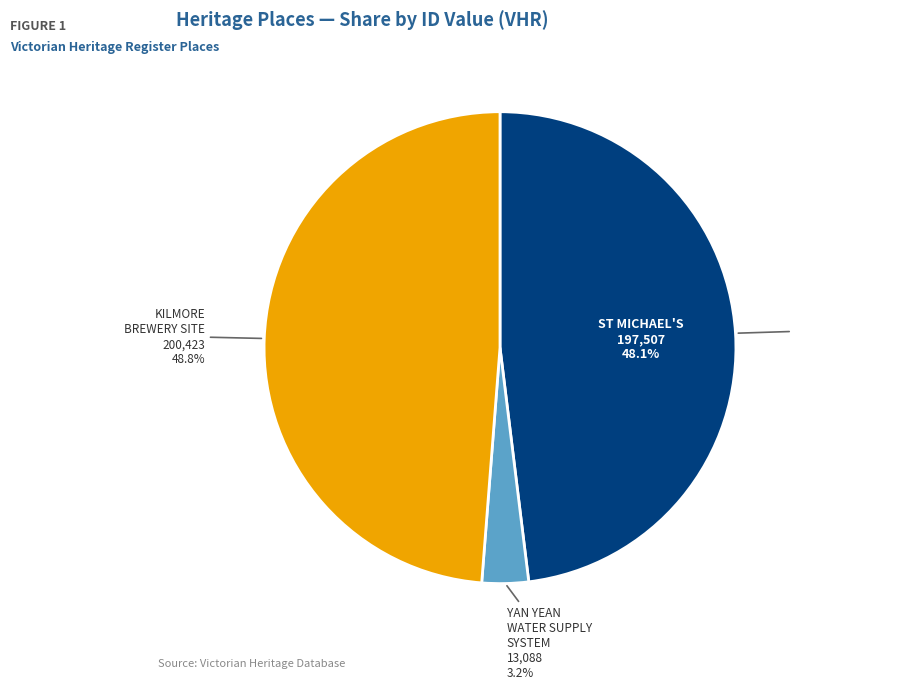

What is the largest slice in the pie chart?

KILMORE BREWERY SITE